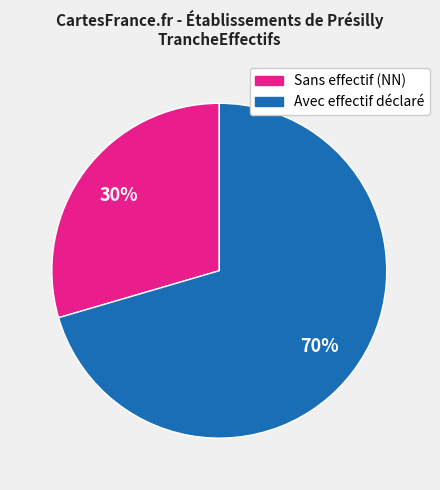

To the nearest percent, what is the average slice percentage?

50%